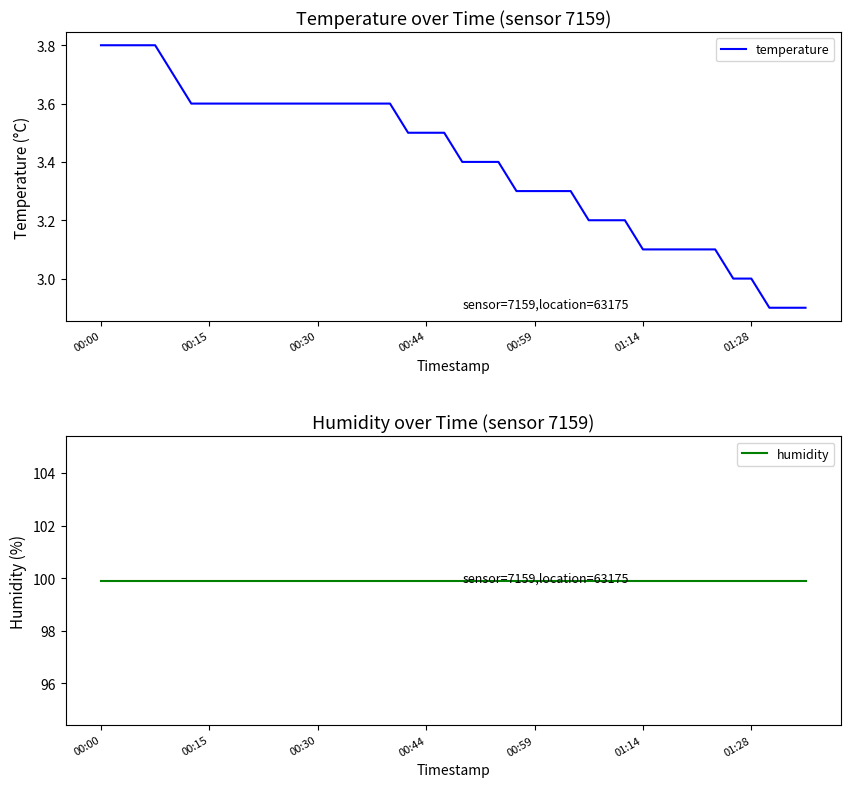

What is the maximum value for temperature?

3.8